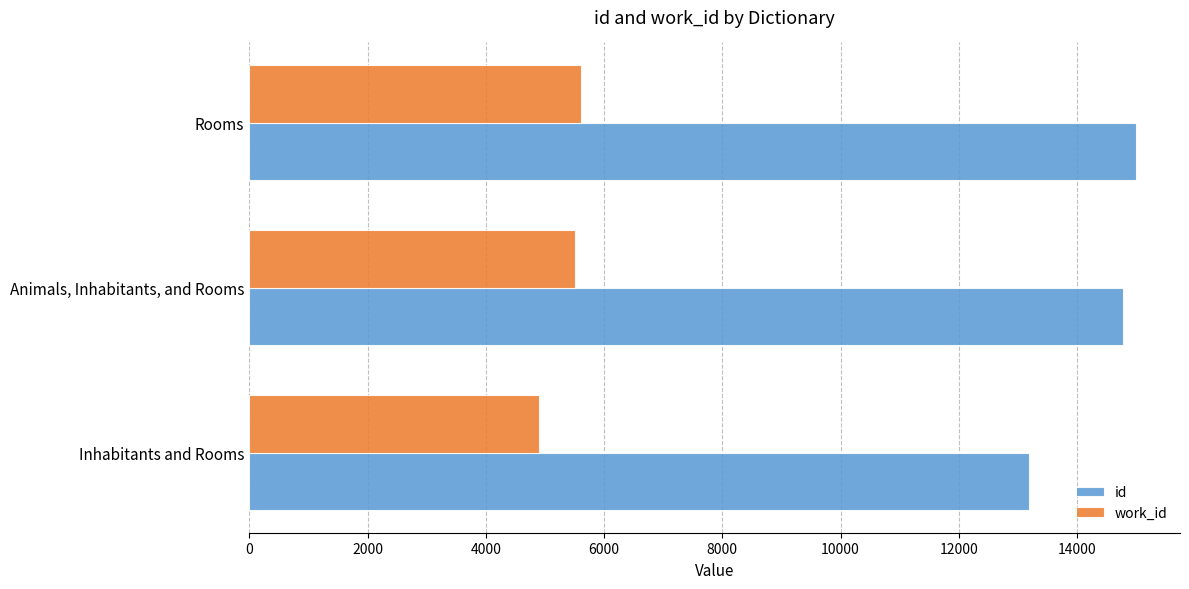

What is the average value of the work_id series?

5336